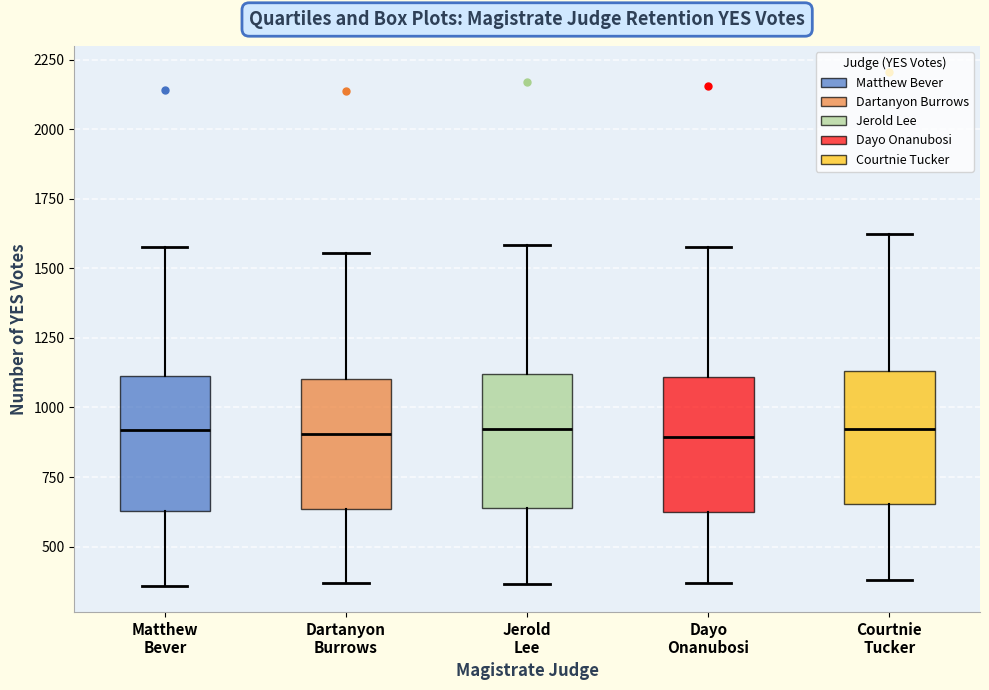

Reading left to right, read every box against the y-axis: the position of its median line, the range the box covers, and the ends of its whiskers. The values are not printed on the chart, so give them approximately, as read against the axis.

Matthew Bever: median 900, box 650 to 1100, whiskers 350 to 1600
Dartanyon Burrows: median 900, box 650 to 1100, whiskers 350 to 1550
Jerold Lee: median 900, box 650 to 1100, whiskers 350 to 1600
Dayo Onanubosi: median 900, box 600 to 1100, whiskers 350 to 1600
Courtnie Tucker: median 900, box 650 to 1150, whiskers 400 to 1600